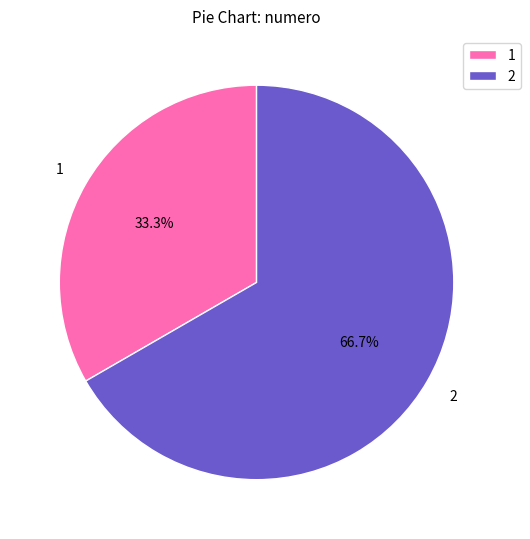

Is there a majority slice in this chart?

Yes